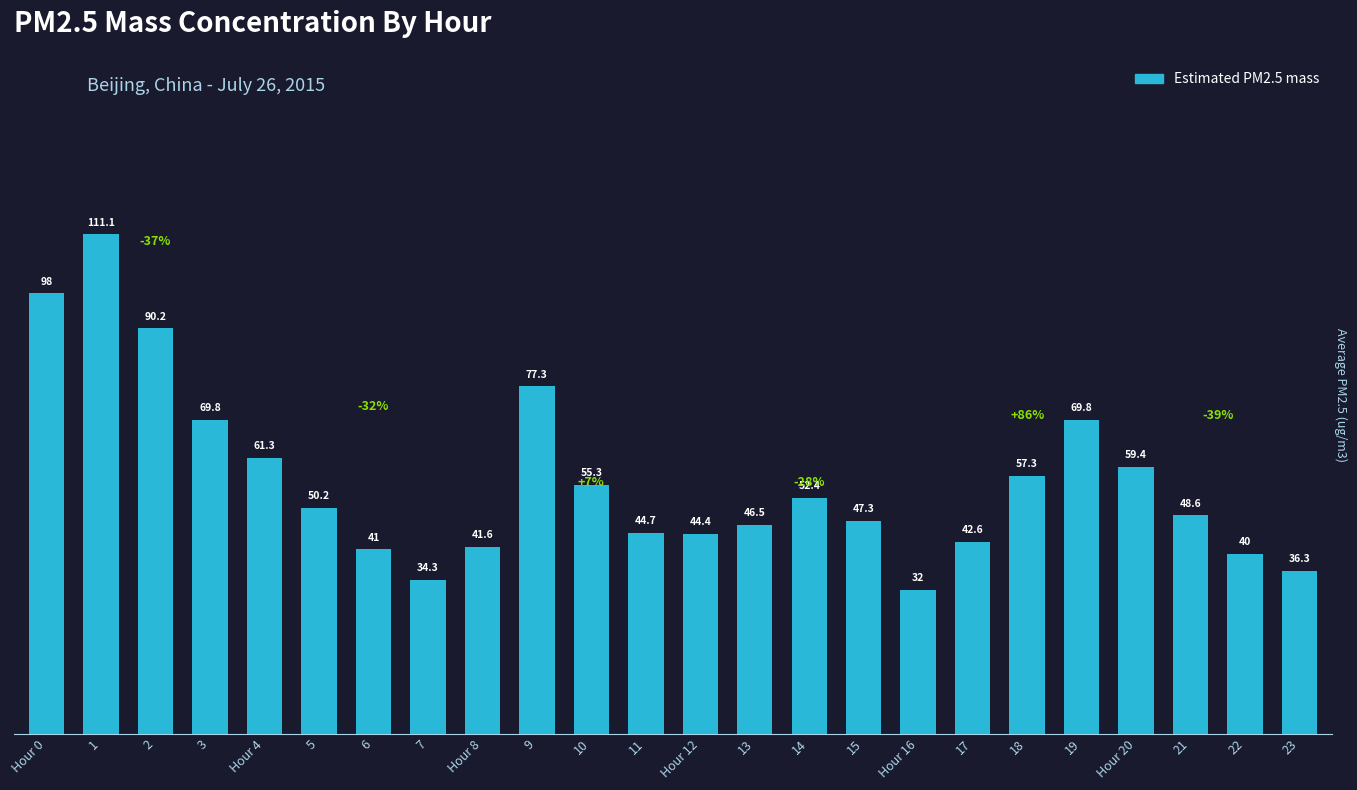

Reading right to left, transcribe all the data shown in this chart.

36.3	40.0	48.6	59.4	69.8	57.3	42.6	32.0	47.3	52.4	46.5	44.4	44.7	55.3	77.3	41.6	34.3	41.0	50.2	61.3	69.8	90.2	111.1	98.0